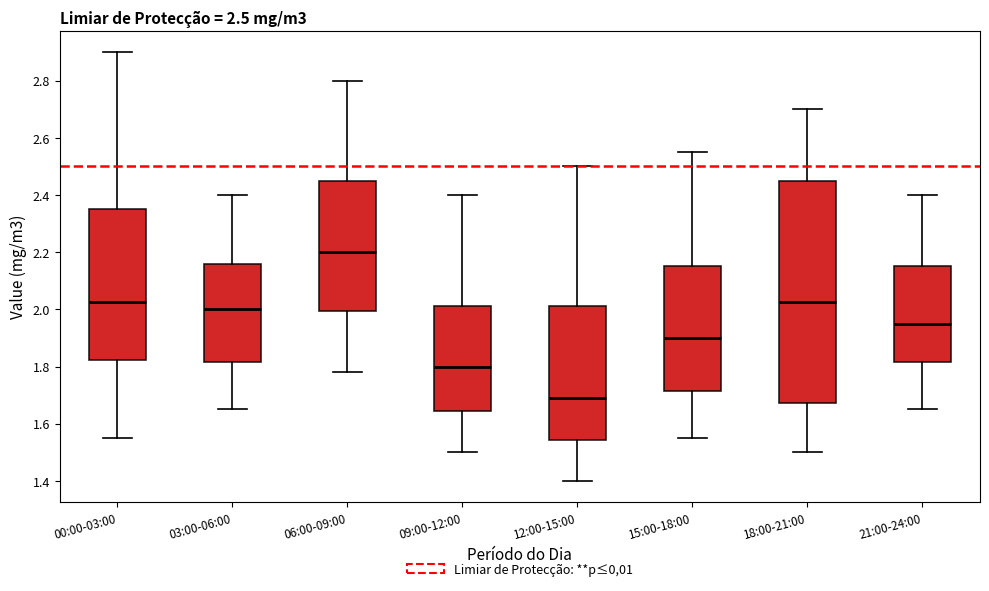

Which box is the tallest, from its lower edge to its upper edge?

18:00-21:00